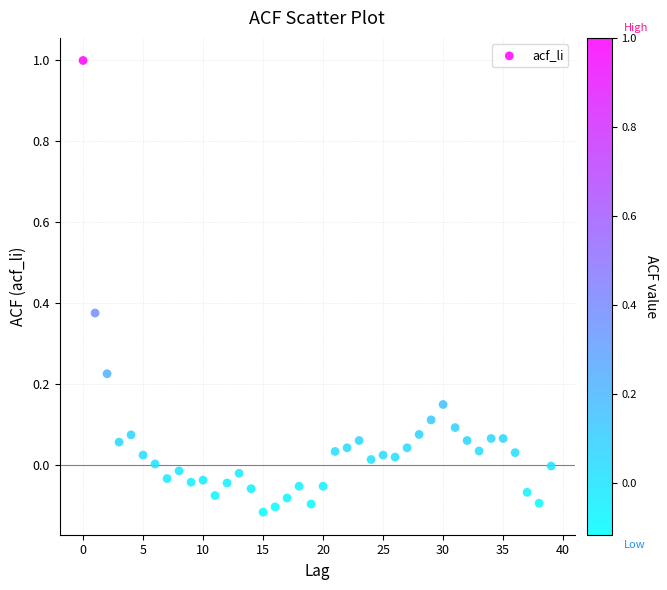

What is the range of Y values (max minus min)?

1.1